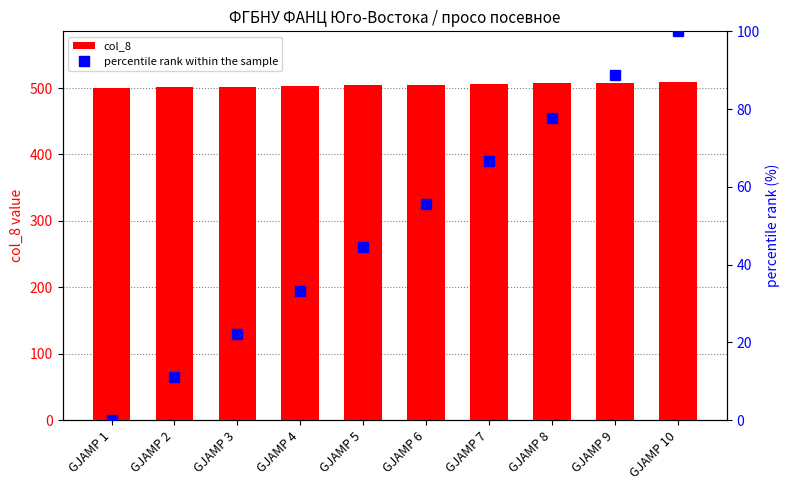

What is the value of the percentile rank within the sample bar at the 5th from the left?

44.4